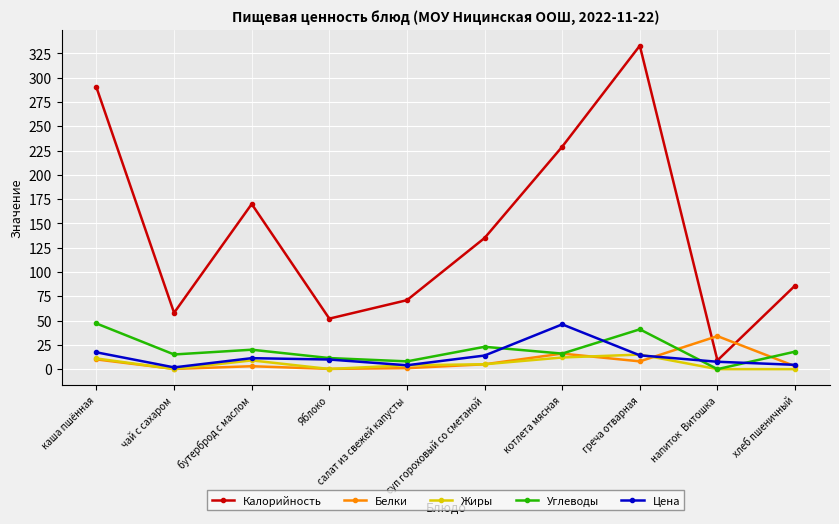

What position from the right is греча отварная?

3